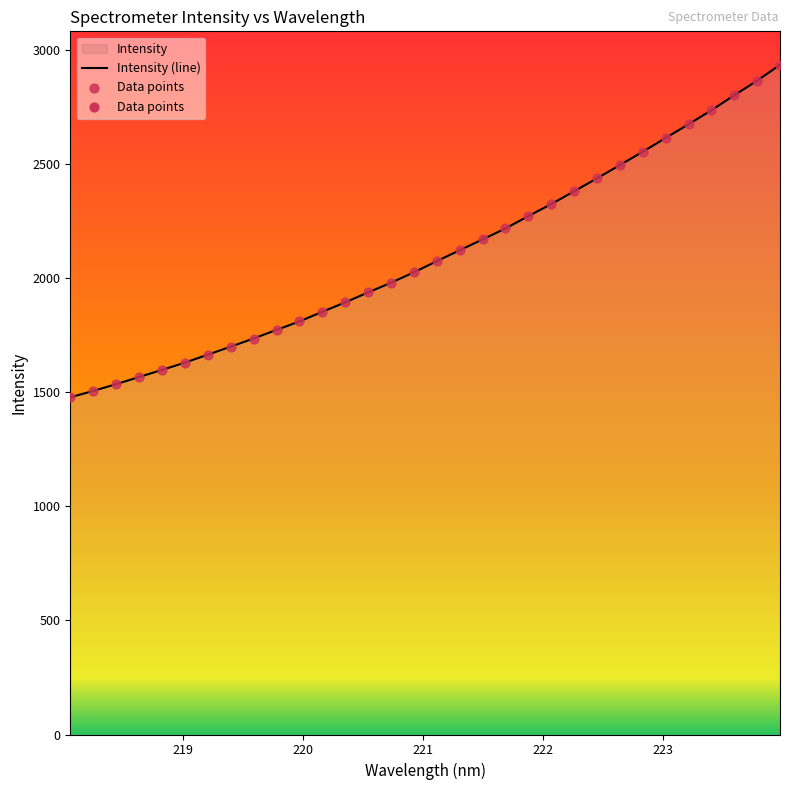

Which series contains the lowest Y value?

Intensity (line)